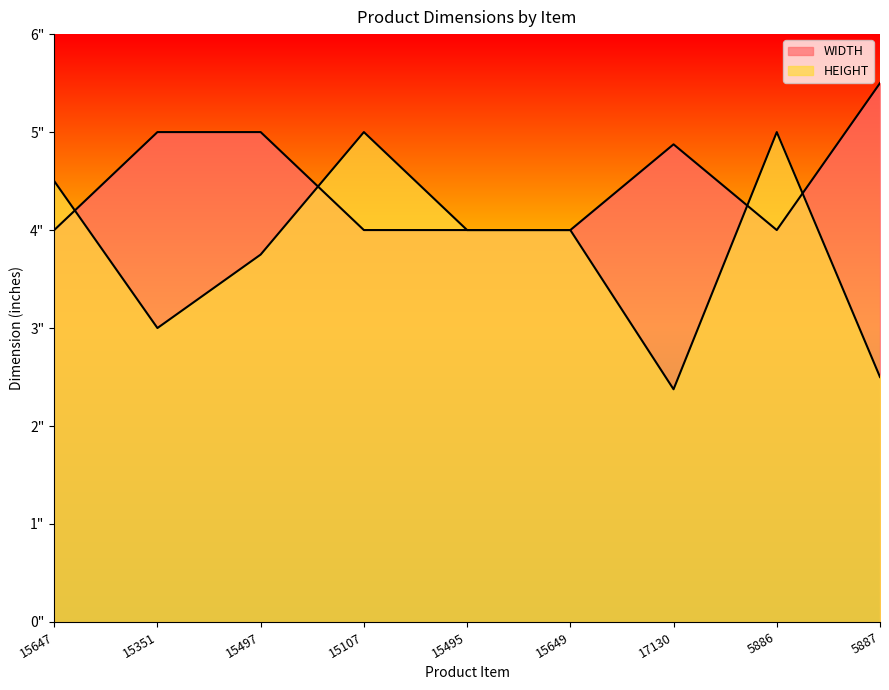

How many data points in WIDTH are above 4?

4